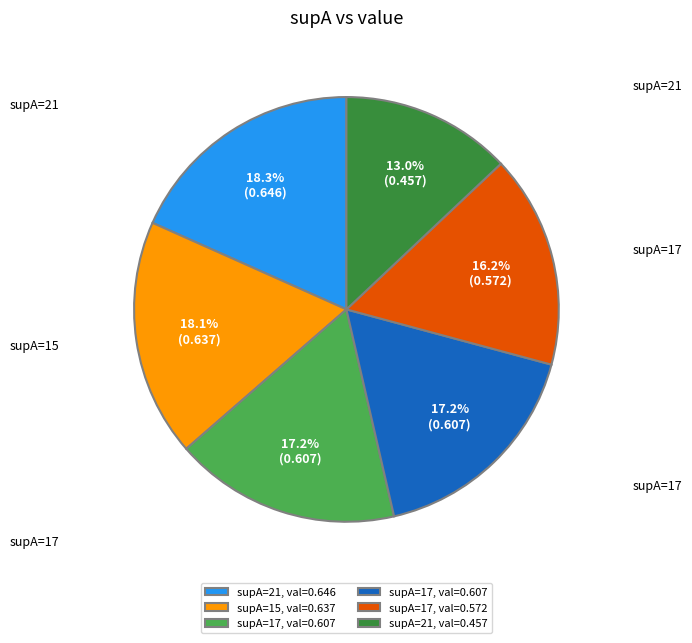

Is there a majority slice in this chart?

No